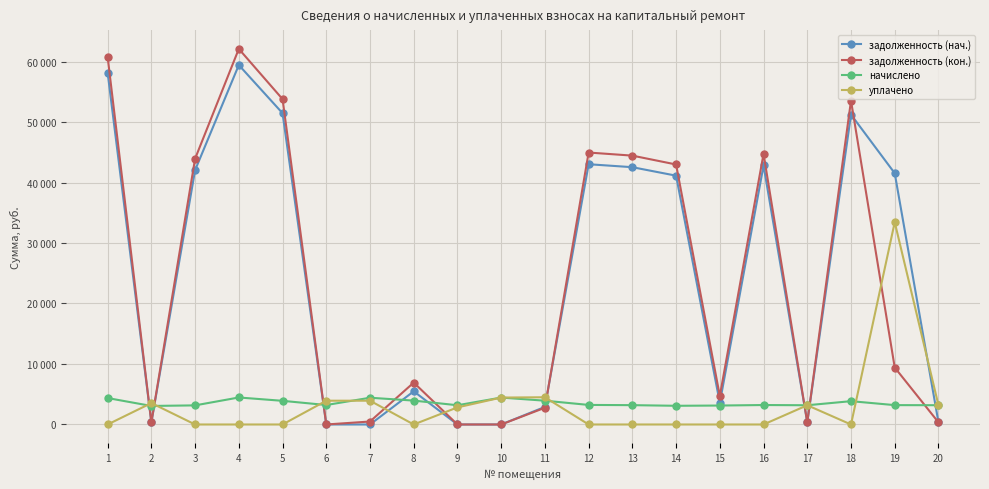

What are all the series names shown in the legend?

задолженность (нач.), задолженность (кон.), начислено, уплачено